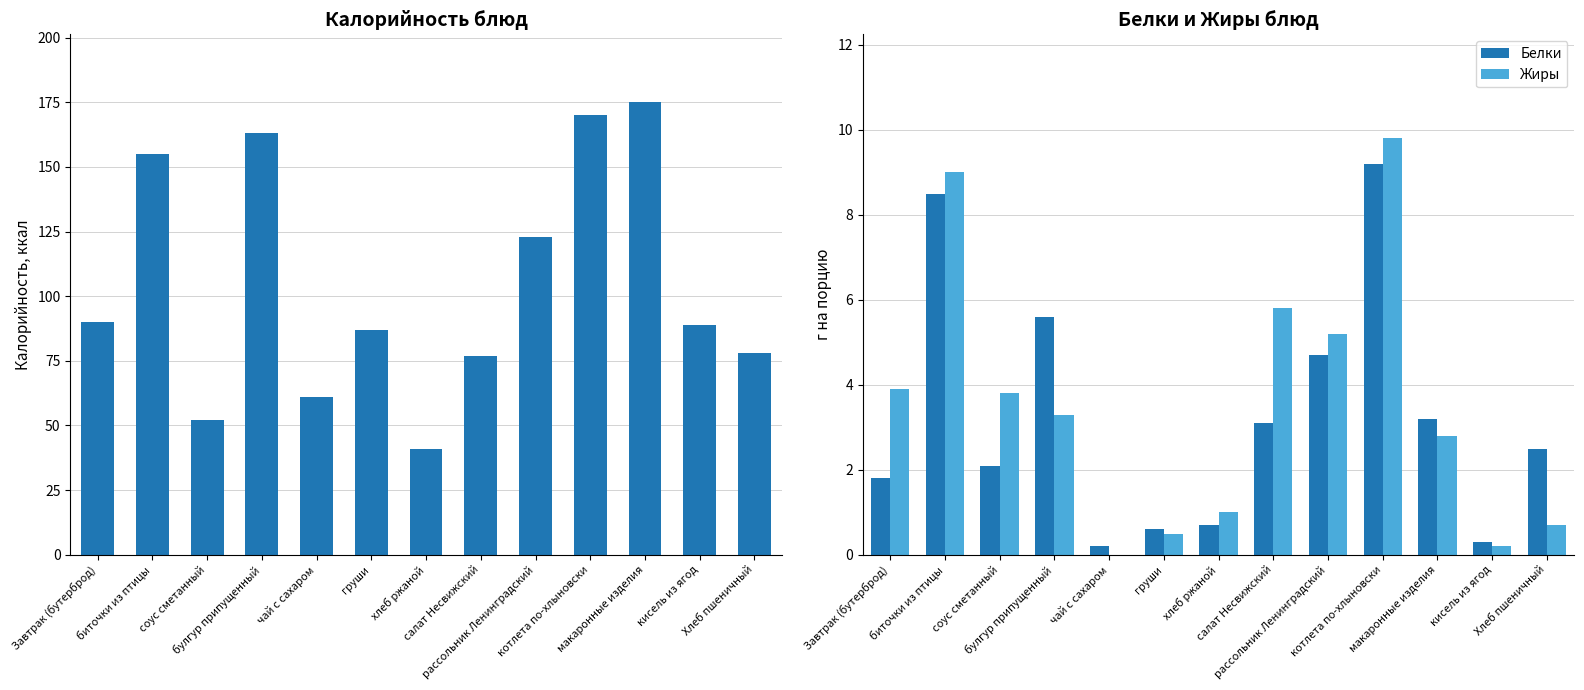

How many values in Жиры are above zero?

12